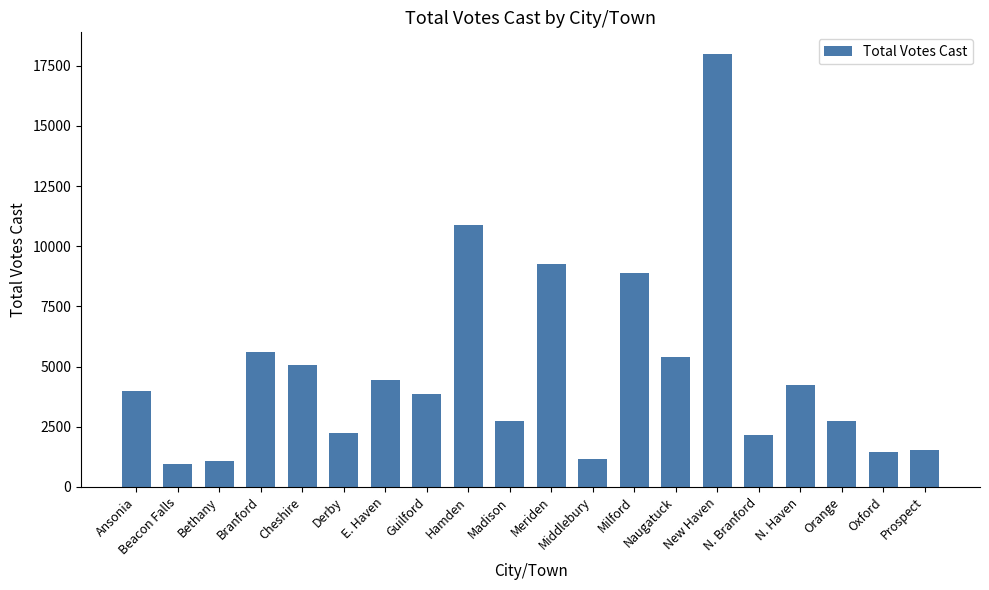

What is the label of the 1st bar from the left?

Ansonia